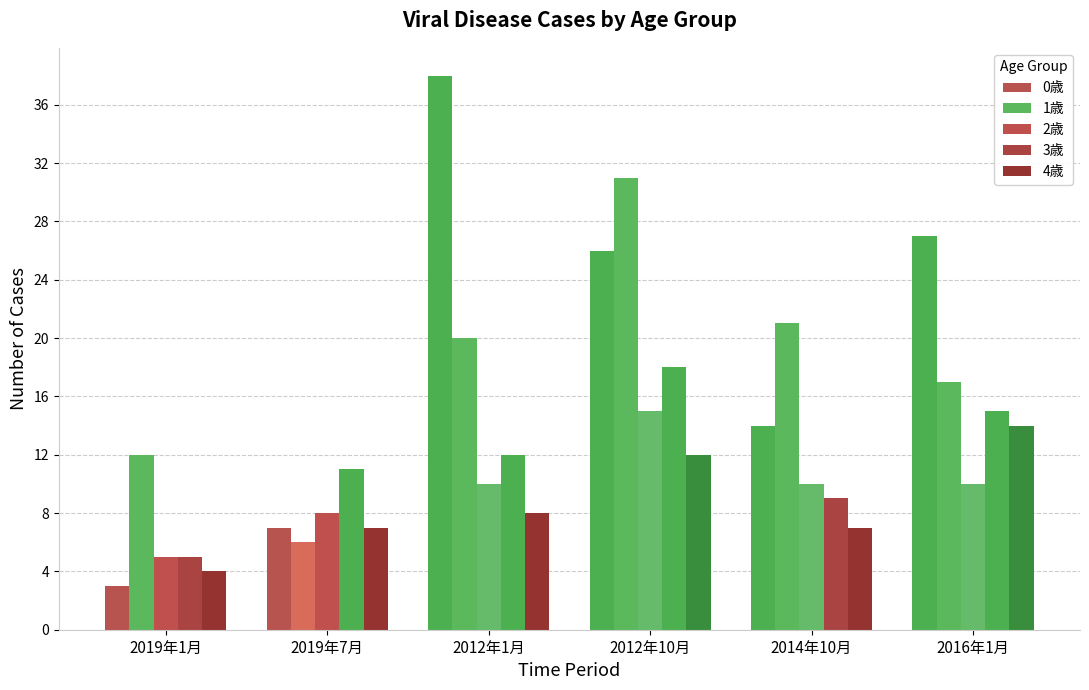

What is the total value across all series at 2016年1月?

83